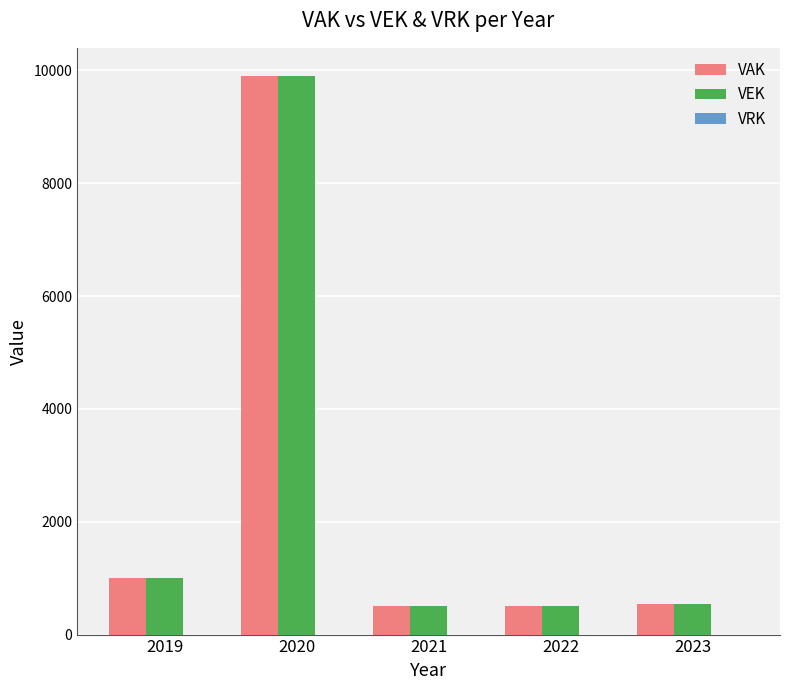

What is the greatest value displayed?

9905